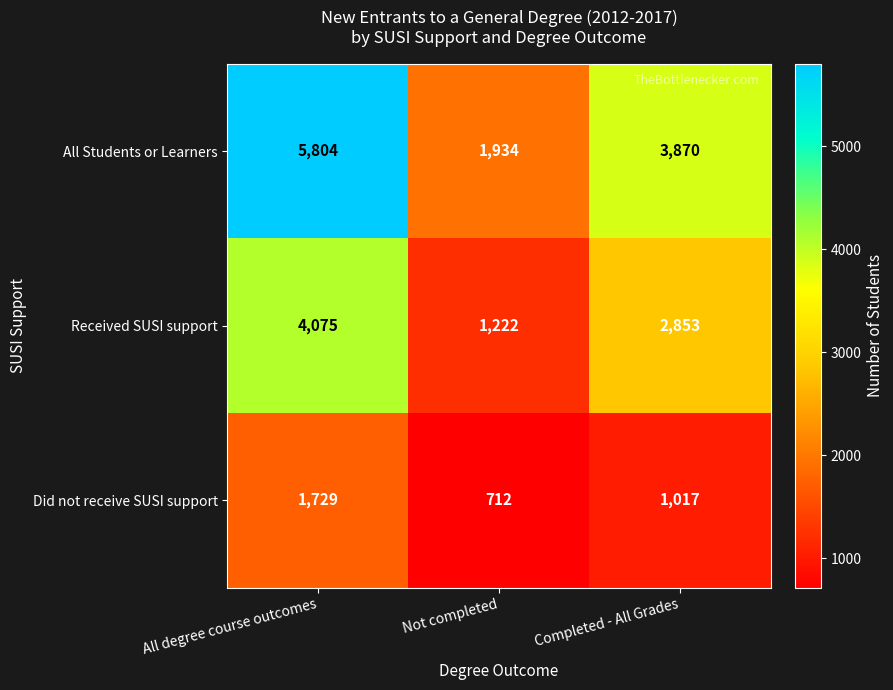

The value of Received SUSI support at All degree course outcomes is 4075. True or false?

True